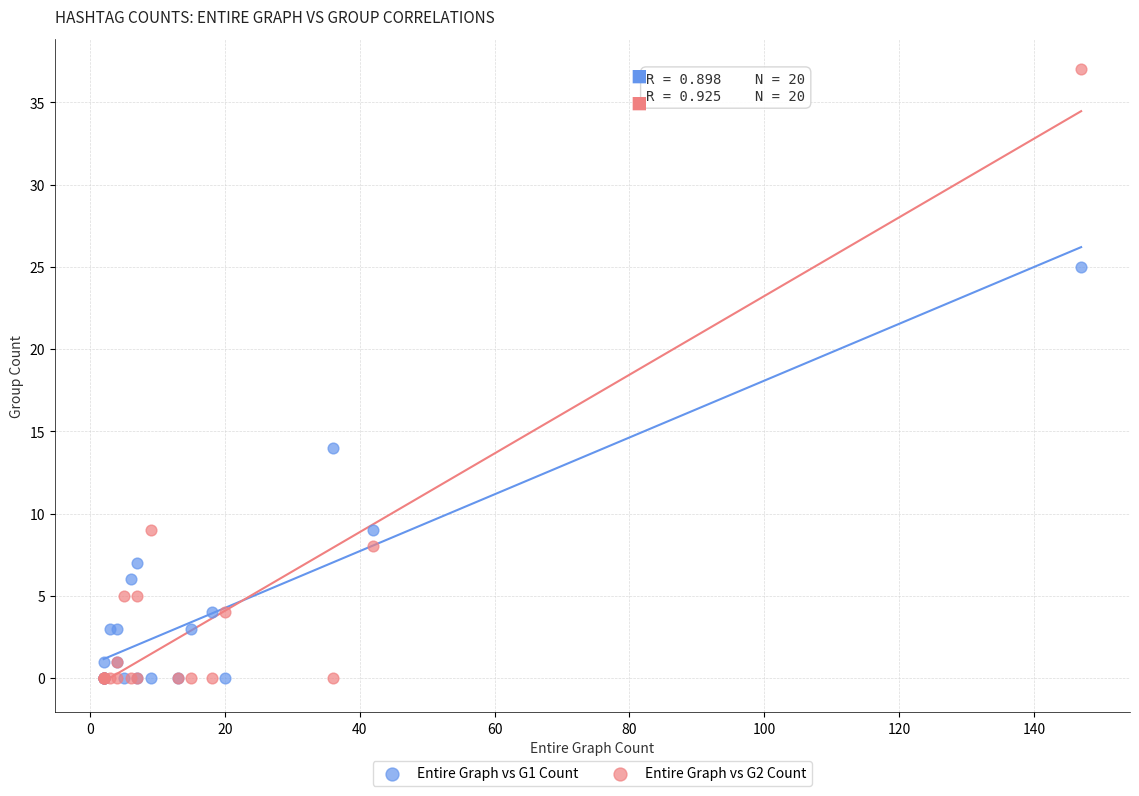

Which series reaches the maximum Y coordinate?

Entire Graph vs G2 Count